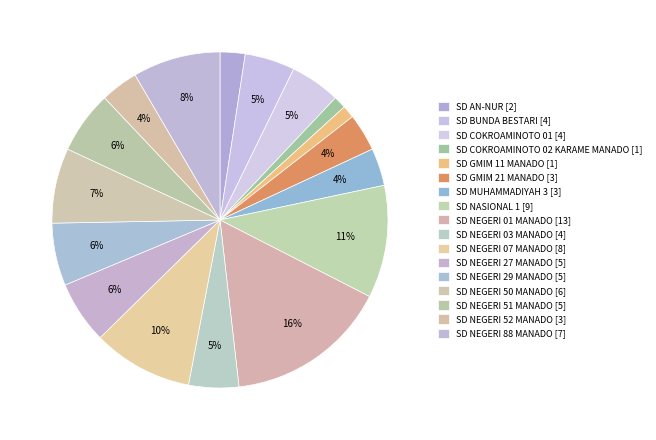

What percentage is NOT represented by SD NEGERI 03 MANADO?

95.2%